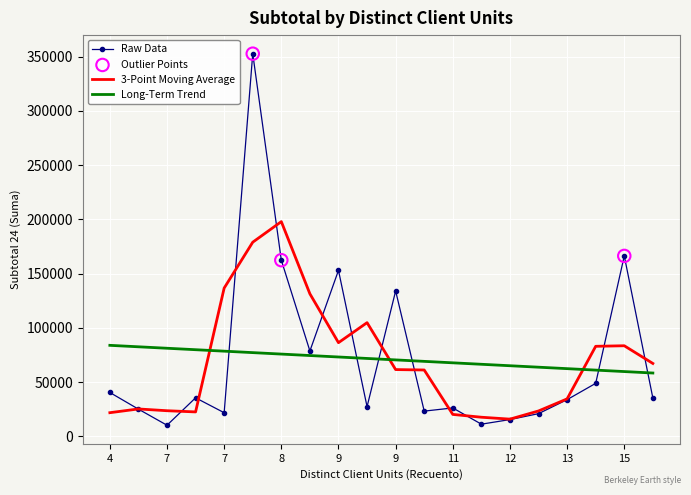

After their last crossing, which series has the higher values: Long-Term Trend or Raw Data?

Long-Term Trend